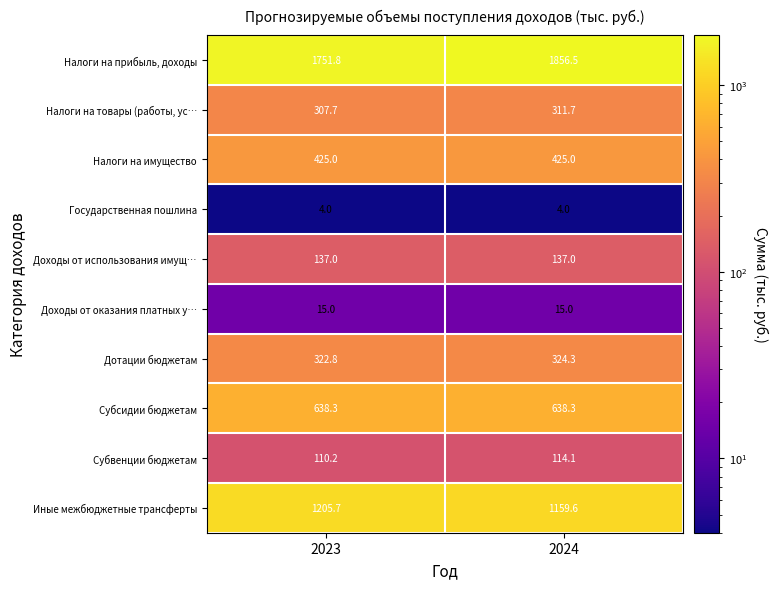

Is it true that Доходы от оказания платных у… equals 15.0 at 2023?

True